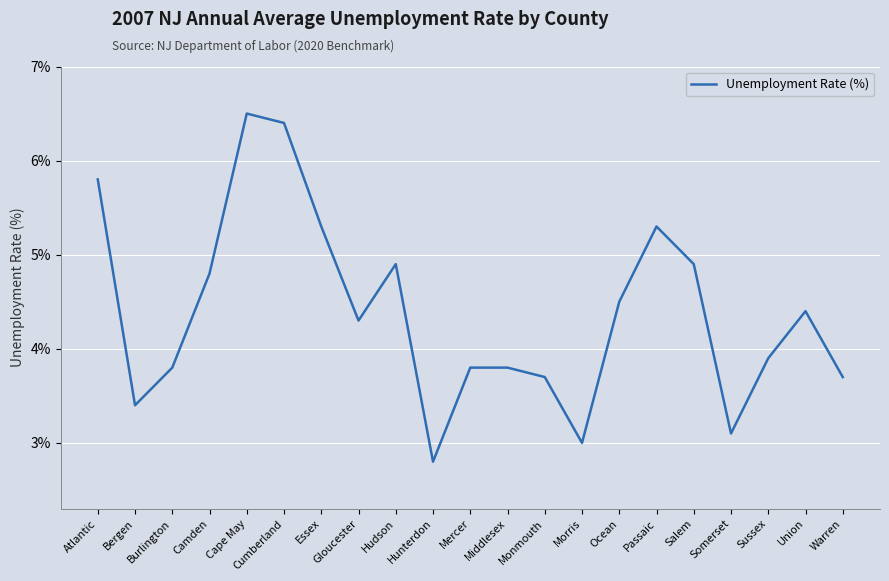

Is it true that the value at Warren is 3.7?

True